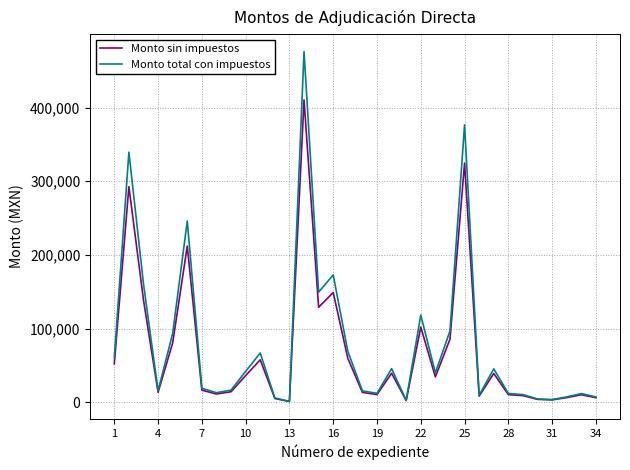

Rank the series by their maximum value, from lowest to highest.

Monto sin impuestos, Monto total con impuestos